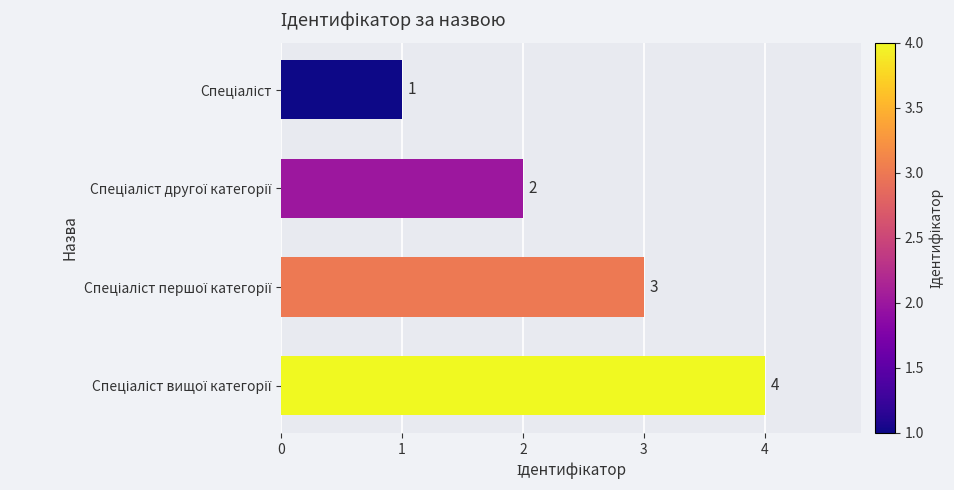

Count the values in the range 2 to 4.

3